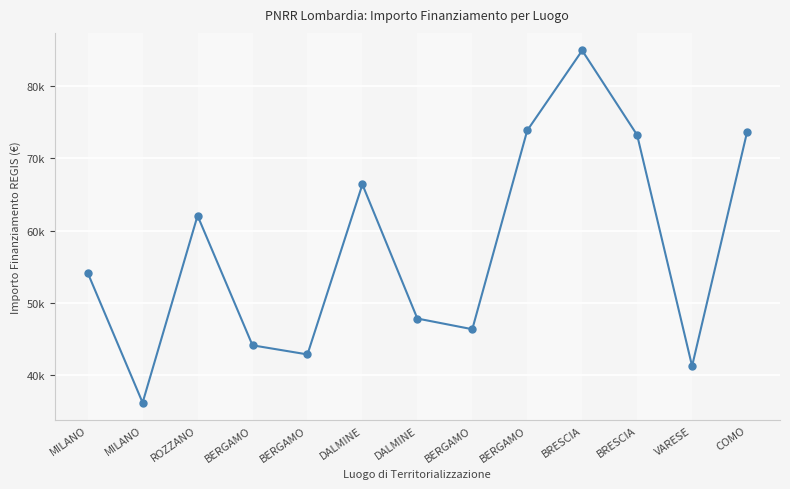

The chart shows a value of 66393.6 at DALMINE. True or false?

True